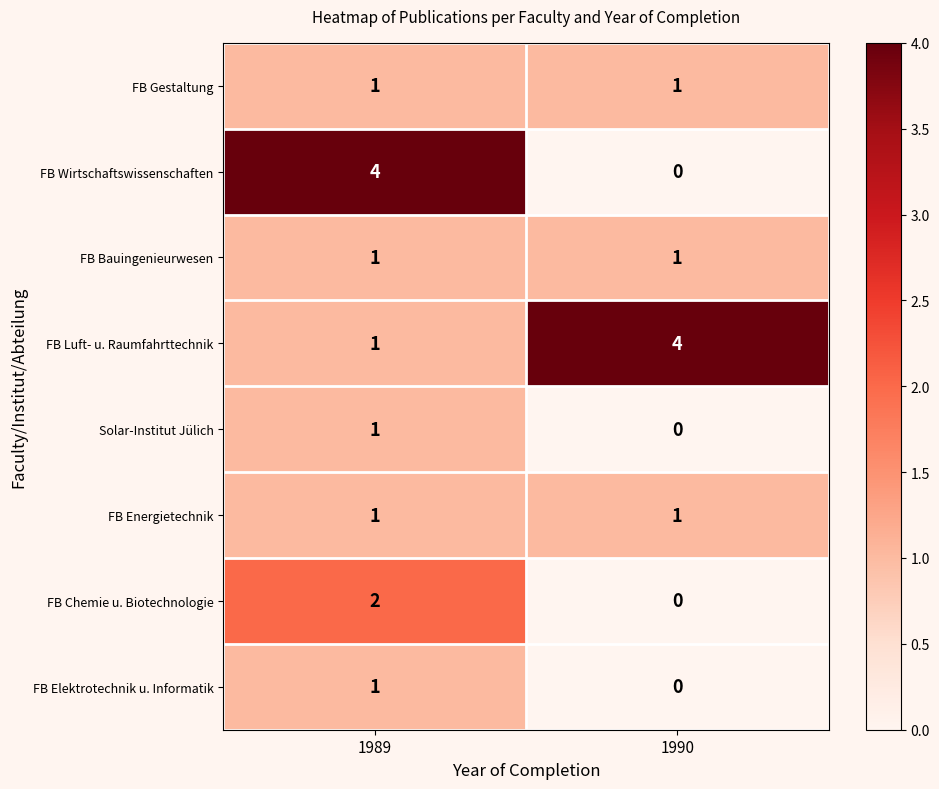

Reading left to right, what are all the values shown in this chart?

FB Gestaltung: 1989=1	1990=1
FB Wirtschaftswissenschaften: 1989=4	1990=0
FB Bauingenieurwesen: 1989=1	1990=1
FB Luft- u. Raumfahrttechnik: 1989=1	1990=4
Solar-Institut Jülich: 1989=1	1990=0
FB Energietechnik: 1989=1	1990=1
FB Chemie u. Biotechnologie: 1989=2	1990=0
FB Elektrotechnik u. Informatik: 1989=1	1990=0